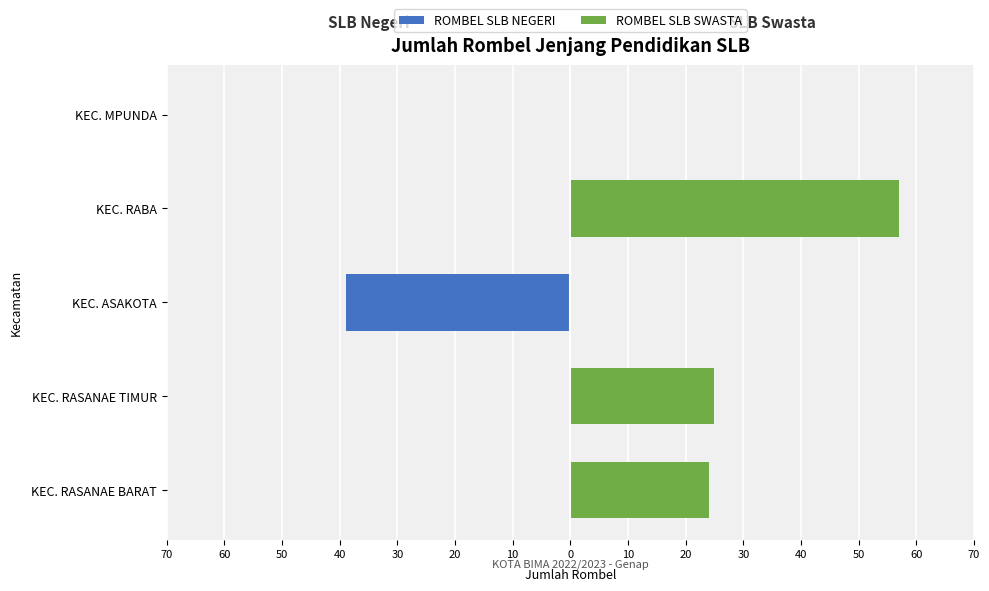

How many bars are there in each group?

2